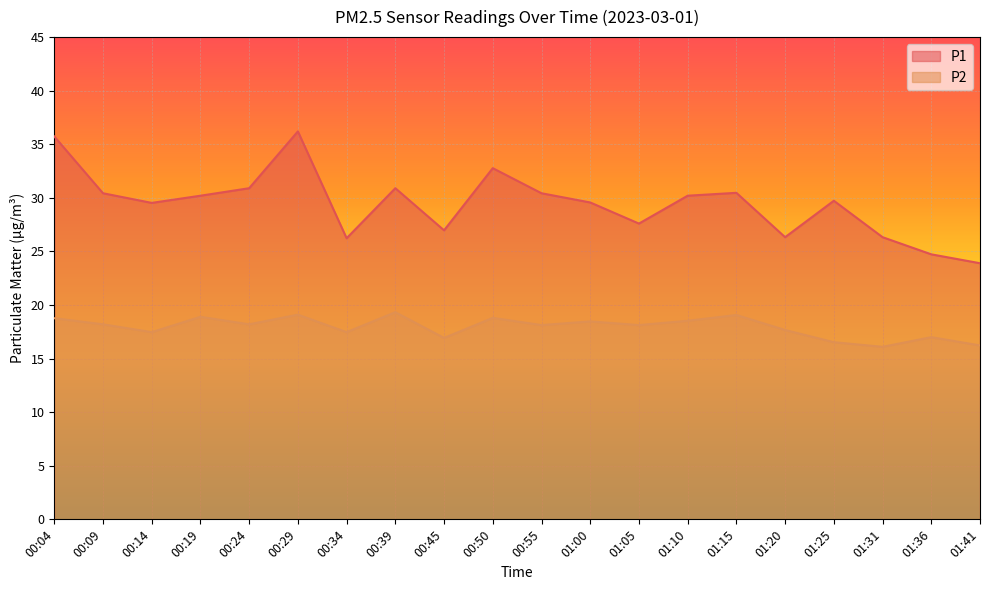

What is the difference between the maximum and second lowest values in the P1 series?

11.5